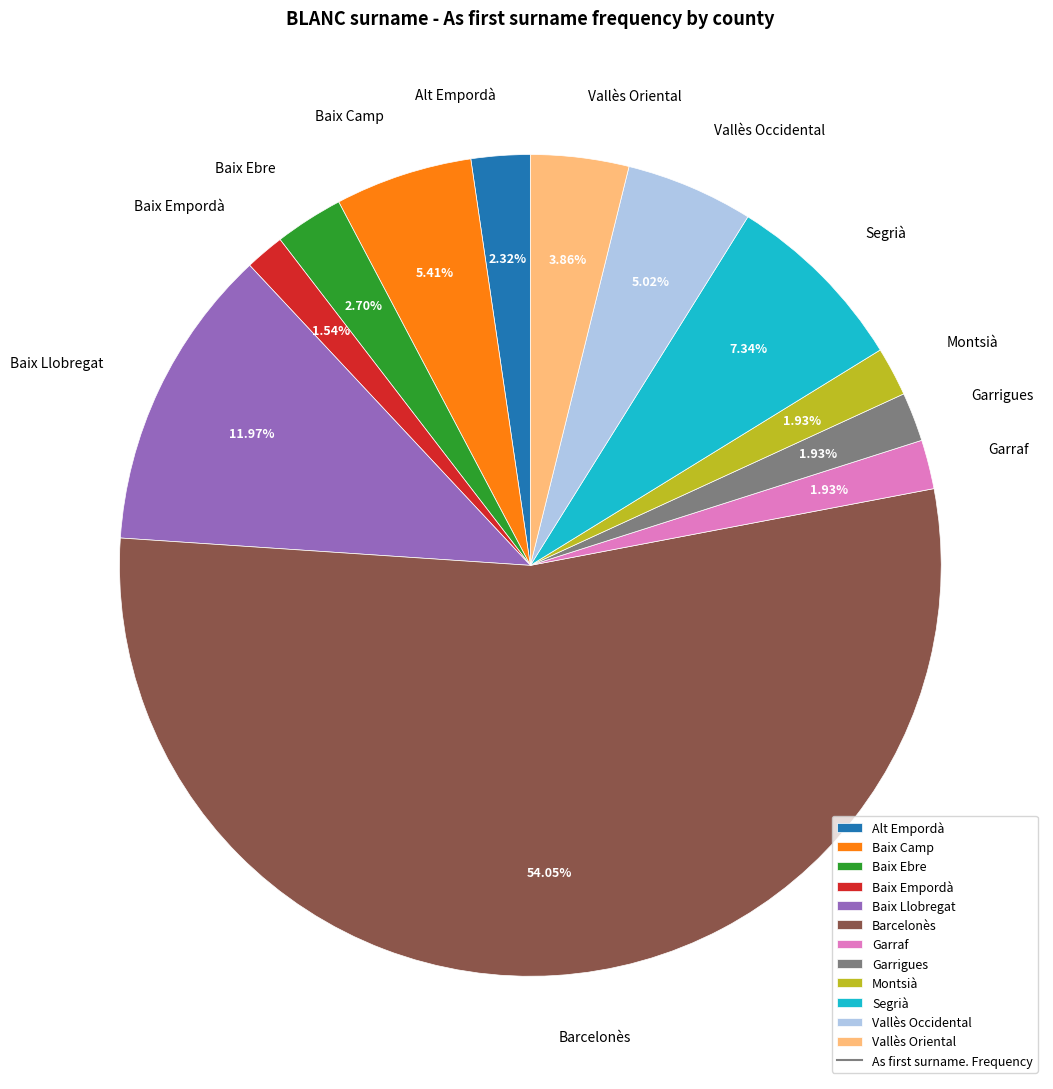

Do Baix Camp and Baix Empordà together represent more than half of the pie?

No